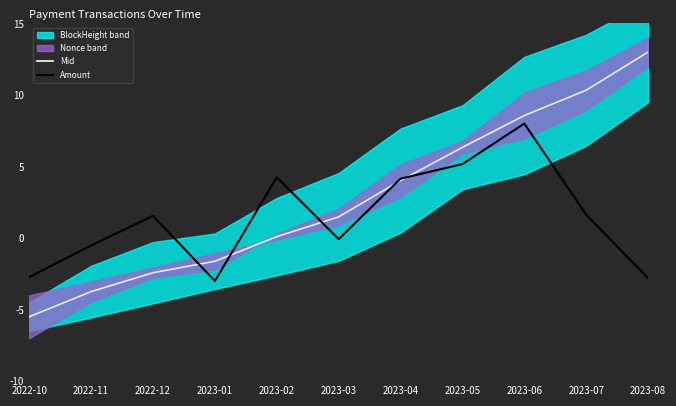

How many interior local peaks does the Amount series have?

3